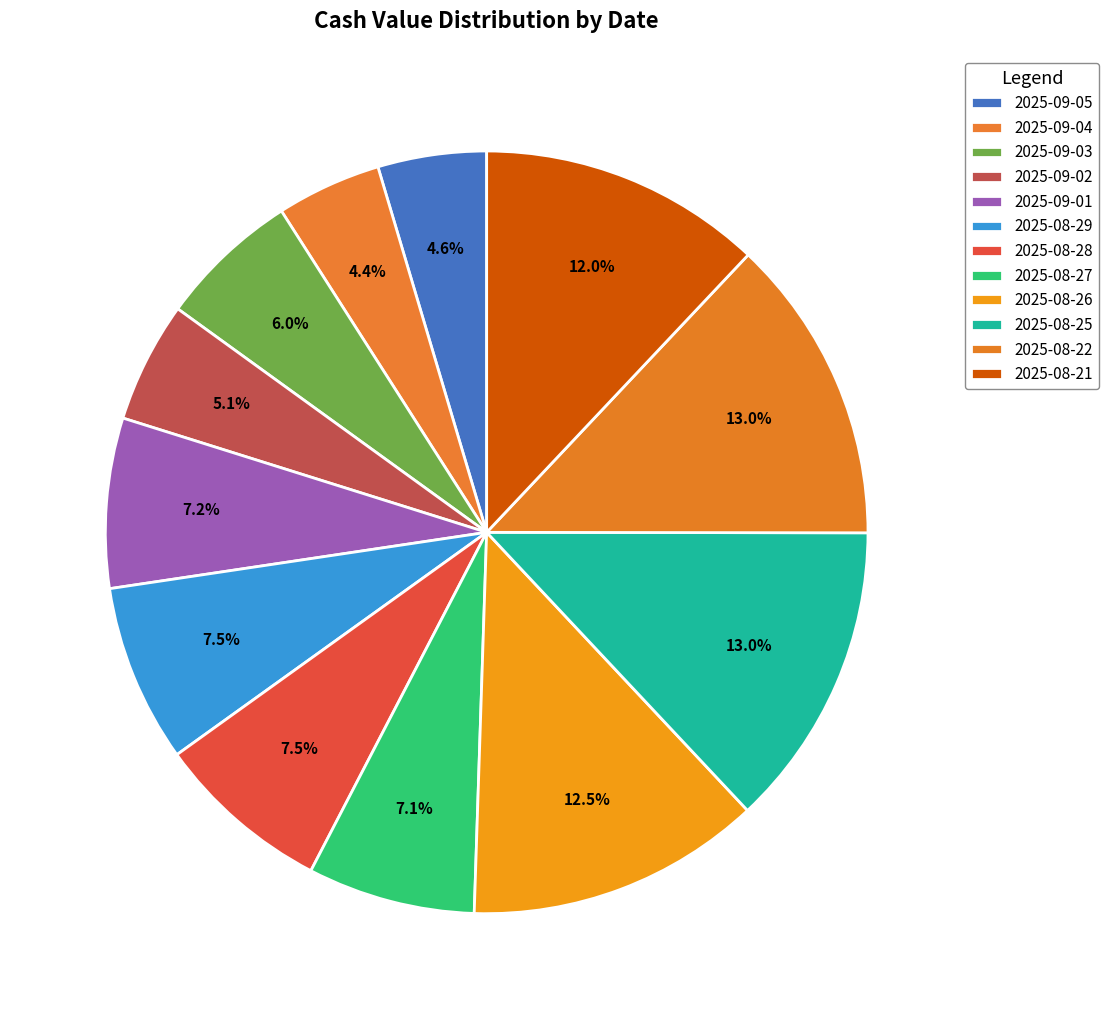

Which slice is the smallest?

2025-09-04